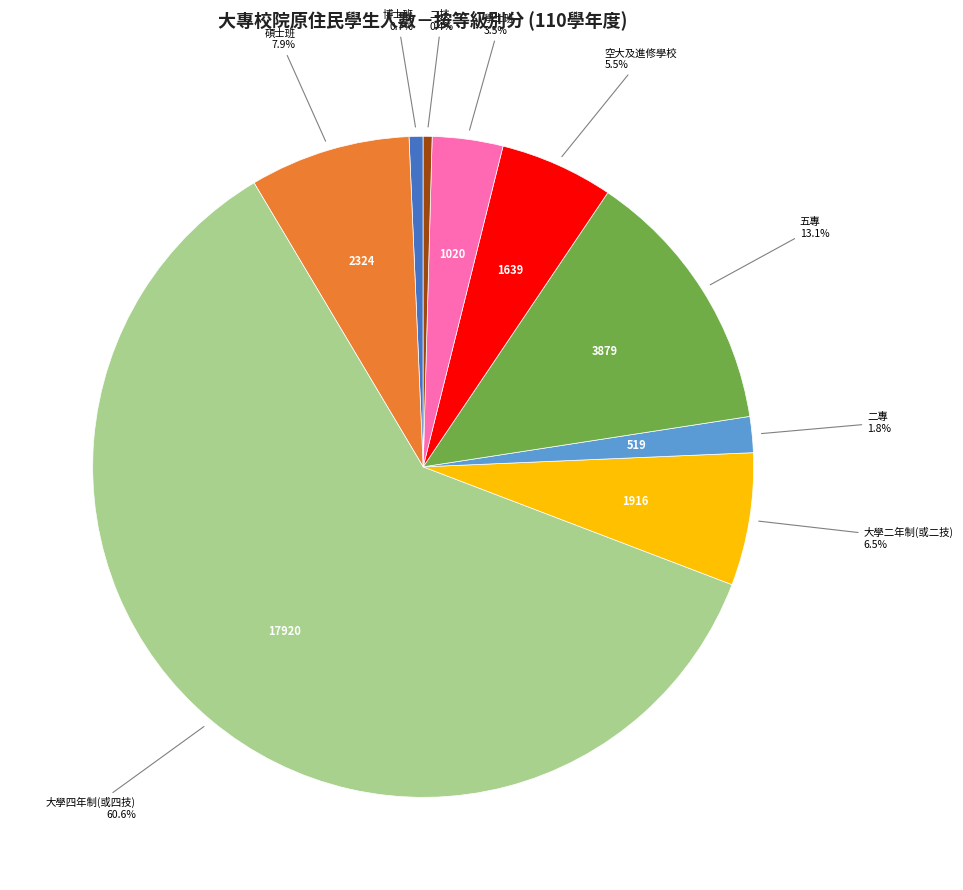

Which has a higher value, 碩士班 or 博士班?

碩士班